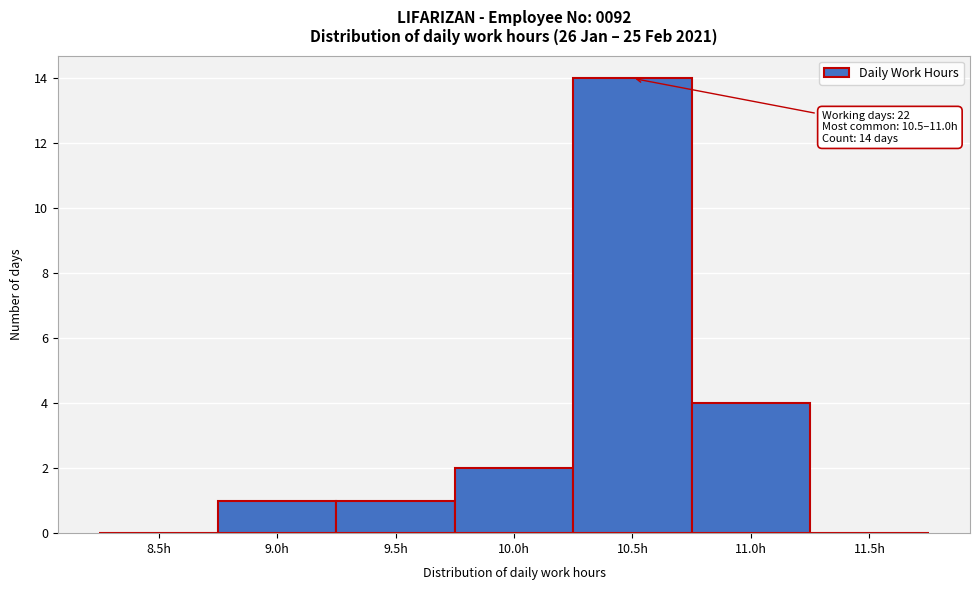

Reading left to right, extract all data points from this chart.

8.5h=0	9.0h=1	9.5h=1	10.0h=2	10.5h=14	11.0h=4	11.5h=0